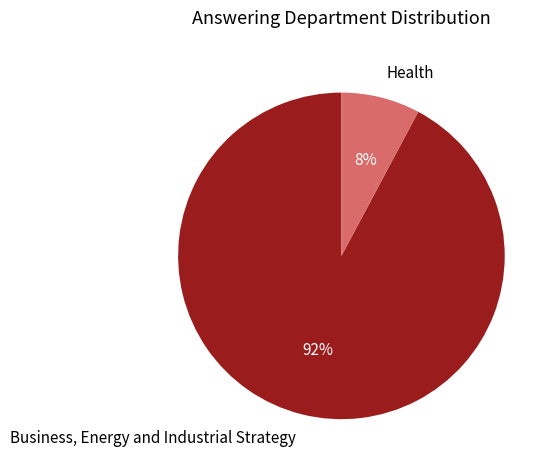

Is it true that Business, Energy and Industrial Strategy is 78% of the pie?

False